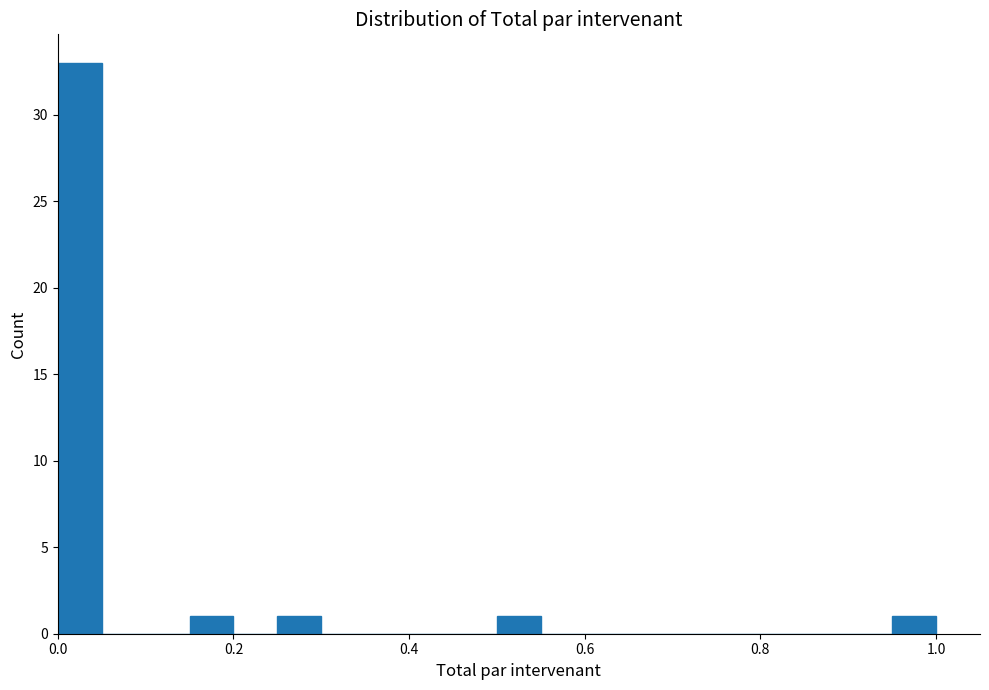

Around what value on the x-axis is the tallest bar? Give the approximate position of its centre, as read against the axis.

0.02